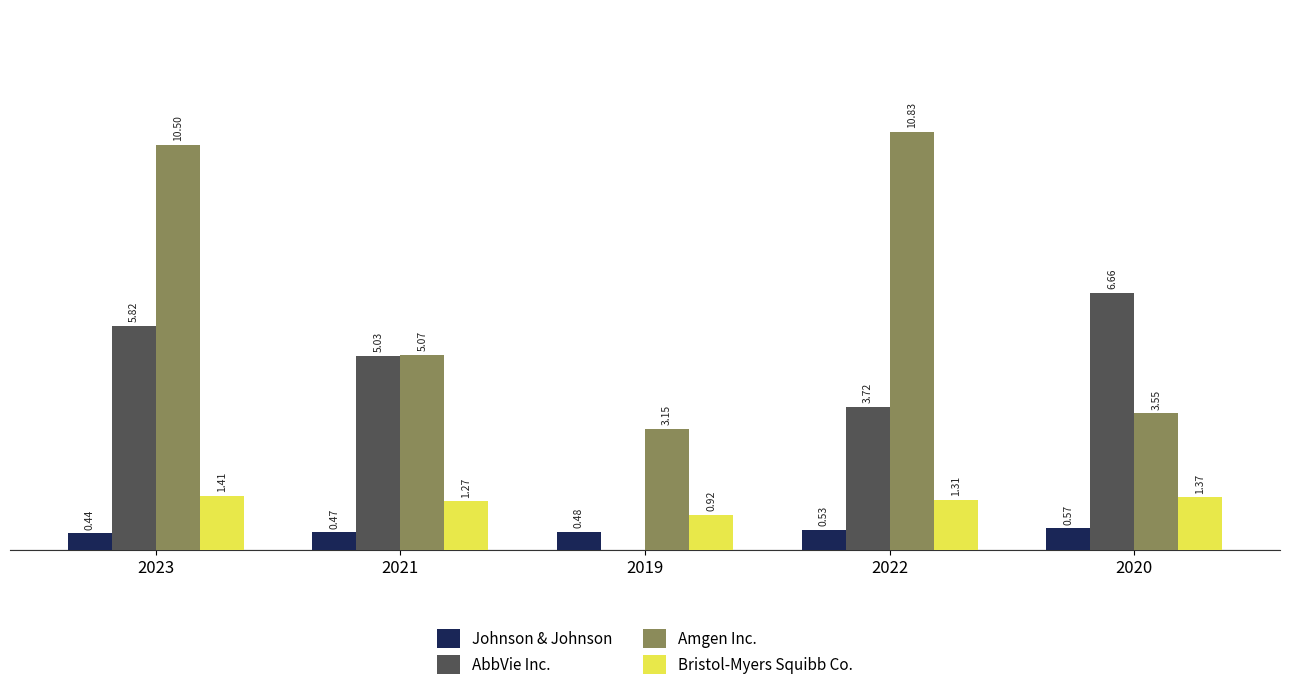

Which series has the largest total across all categories?

Amgen Inc.